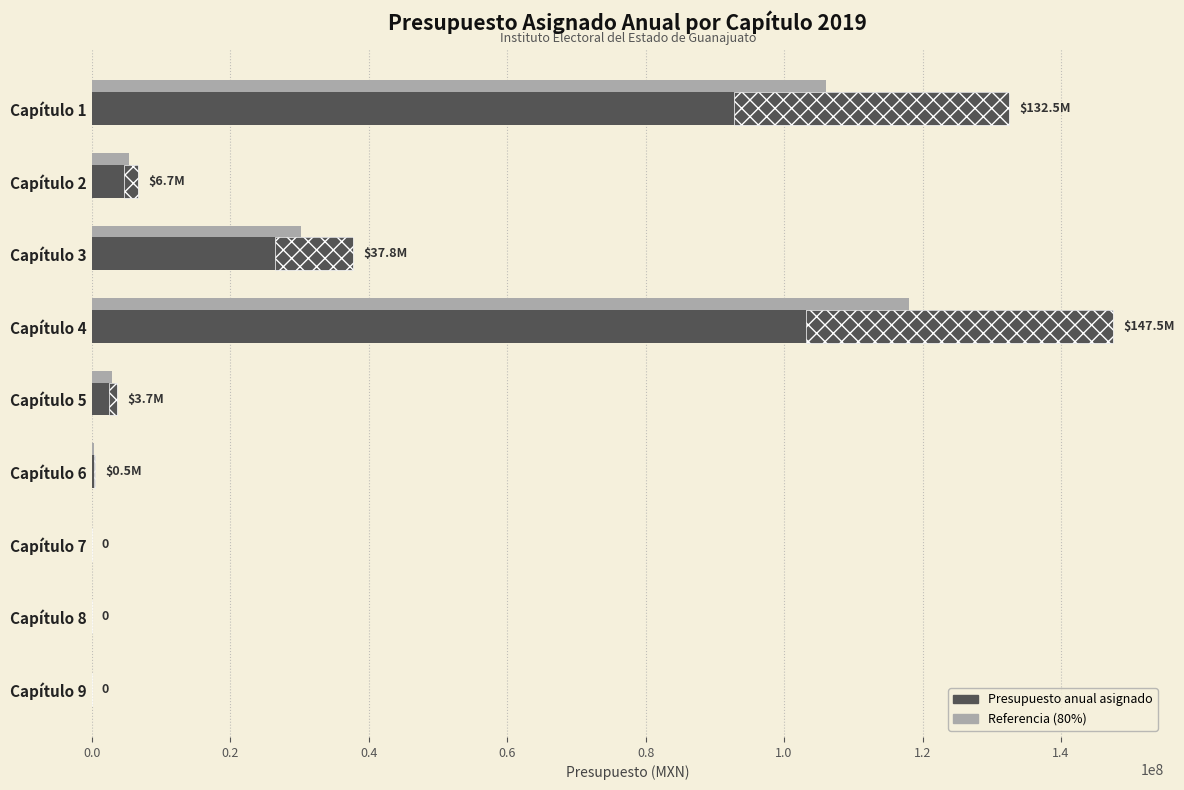

True or false: Referencia (80%) has a value of 0.0 at Capítulo 9.

True